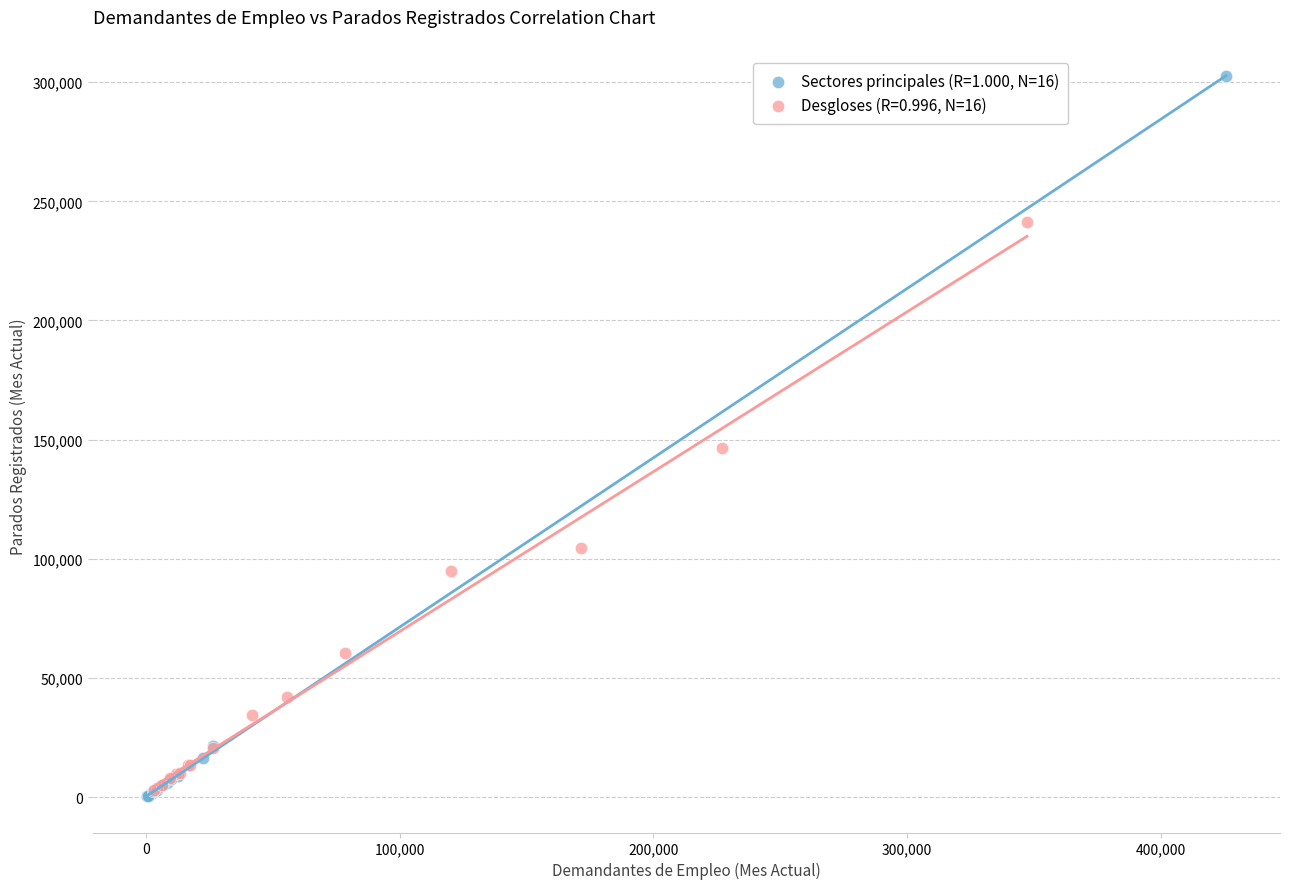

What are all the series names shown in the legend?

Sectores principales (R=1.000, N=16), Desgloses (R=0.996, N=16)